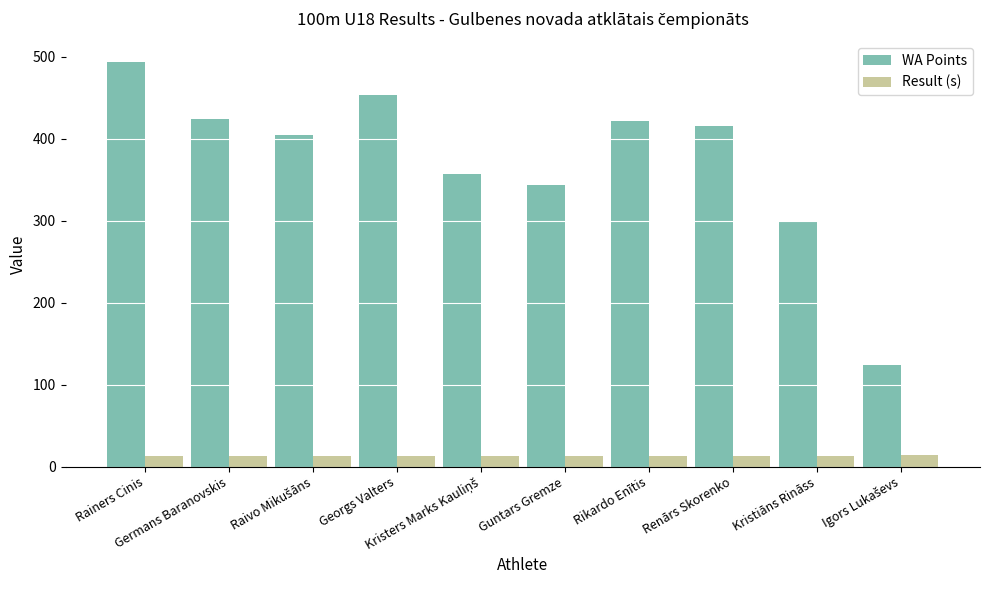

Rank the series by their average value, from lowest to highest.

Result (s), WA Points